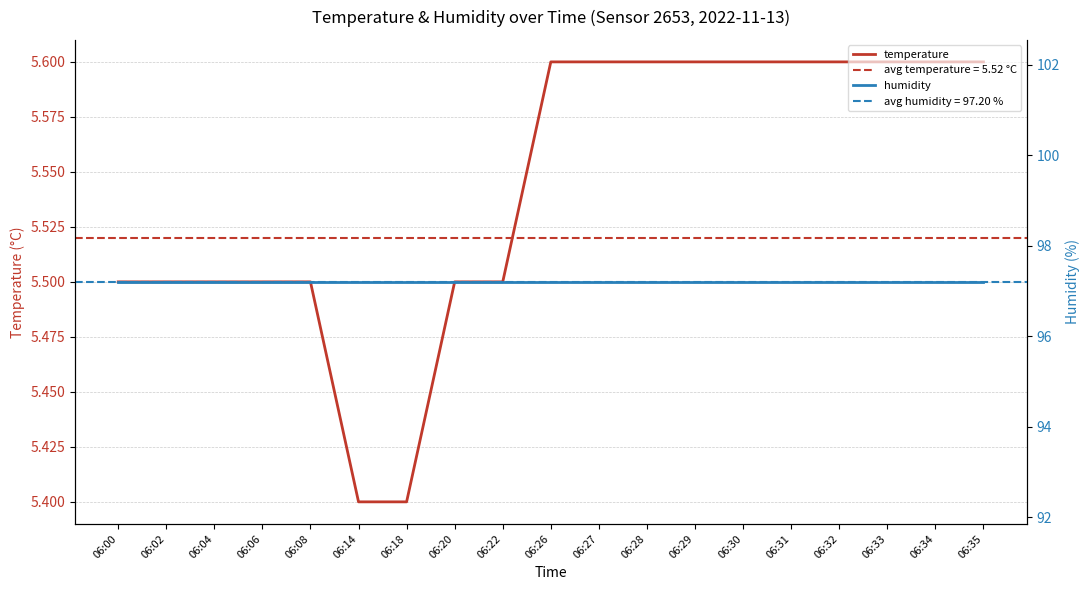

At which category does the chart reach its minimum across all series?

06:14